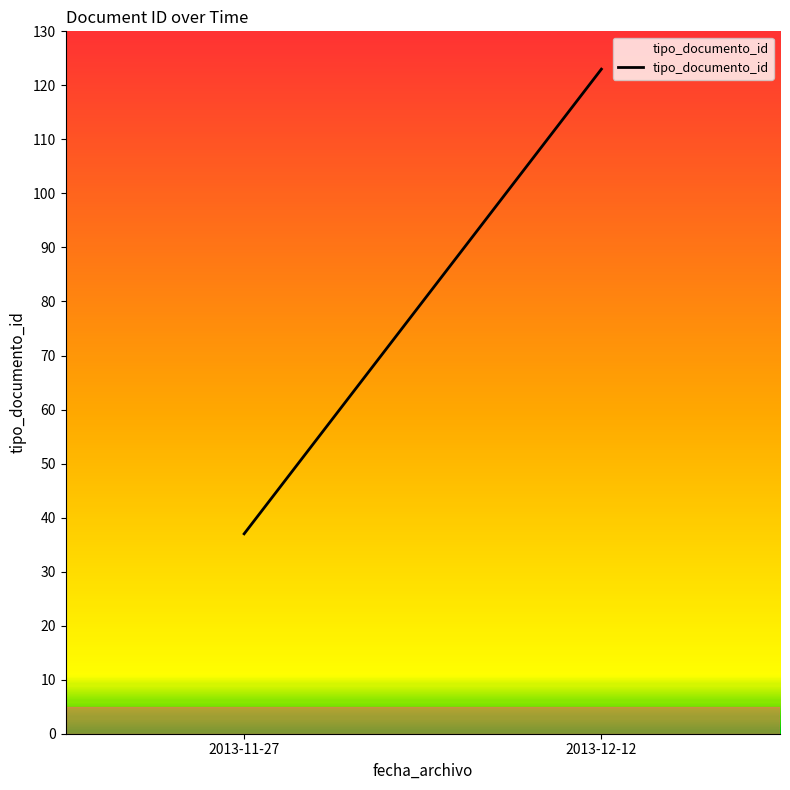

The value at 2013-12-12 is 123. True or false?

True